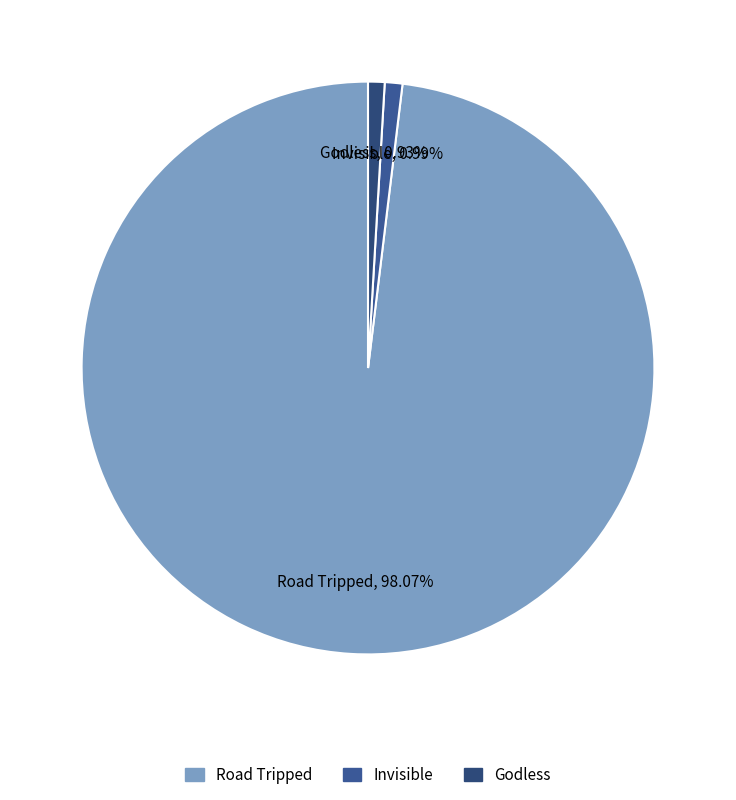

Which category has the biggest portion of the pie?

Road Tripped